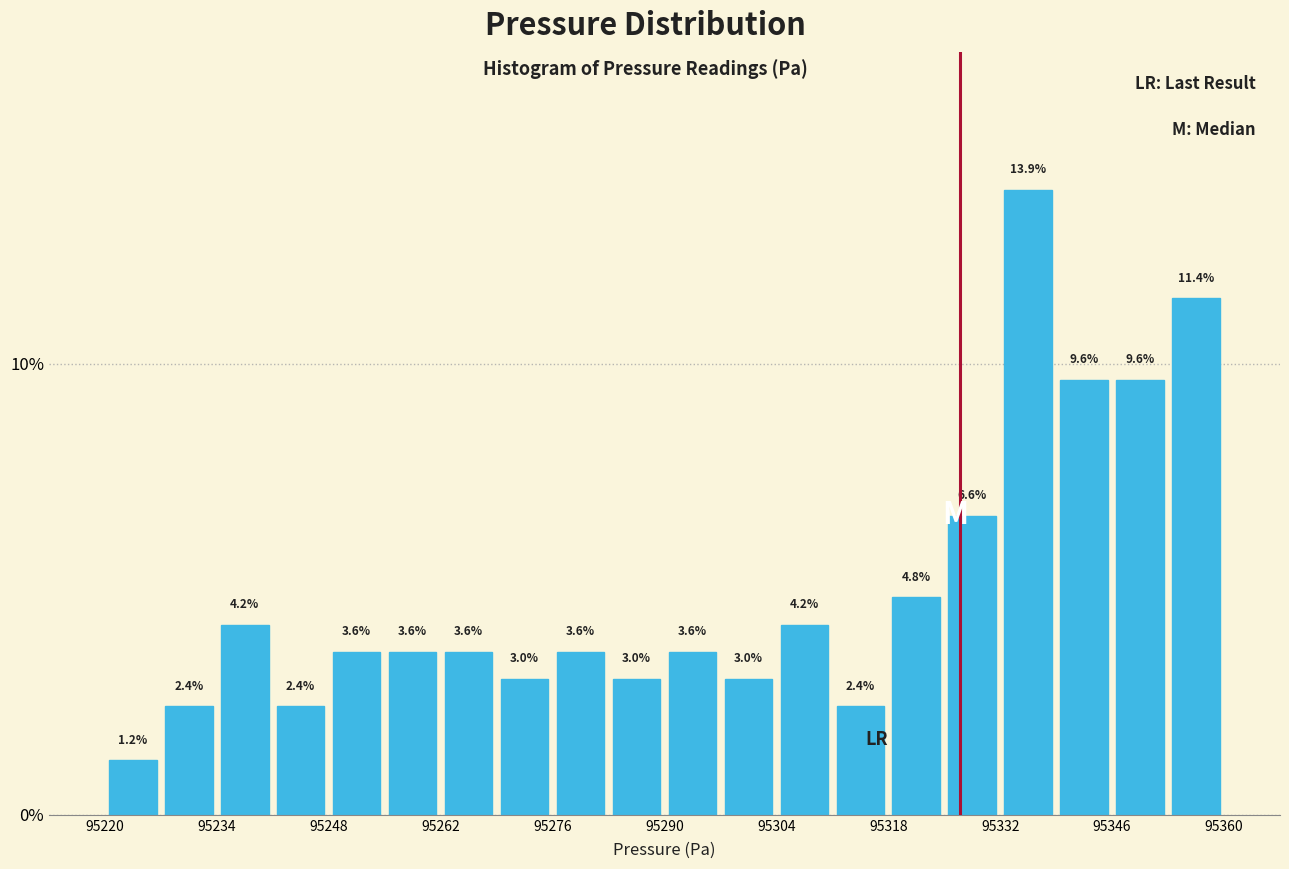

Read against the x-axis, roughly where is the centre of the tallest bar?

95336